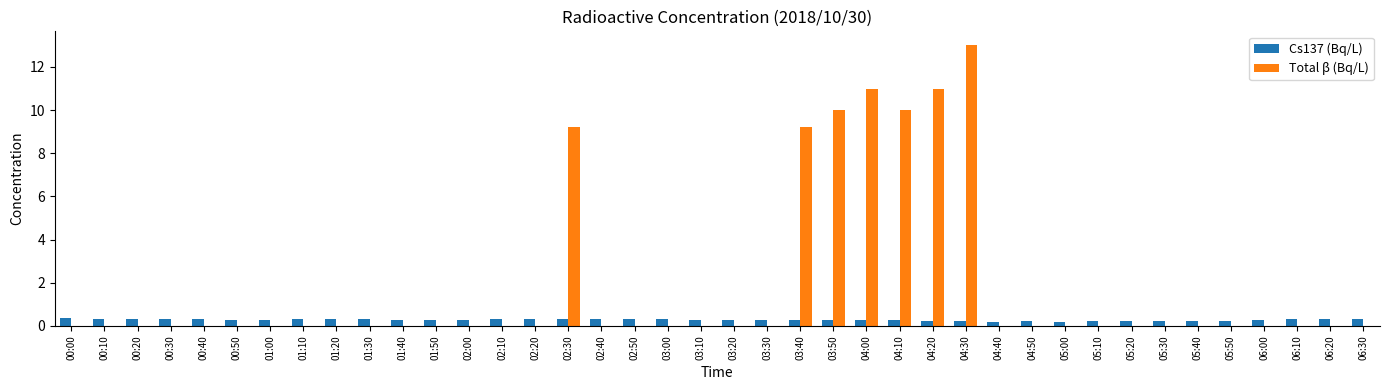

Which label corresponds to the largest value in the chart?

04:30